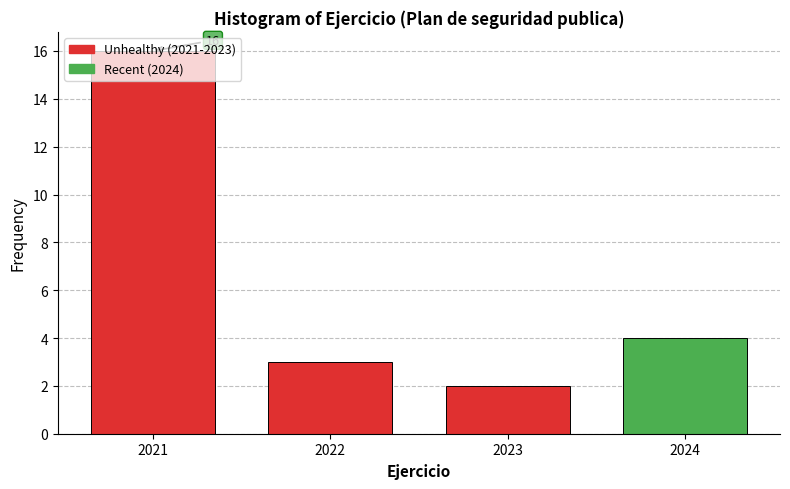

Which range on the x-axis has the tallest bar?

2020.5 to 2021.5